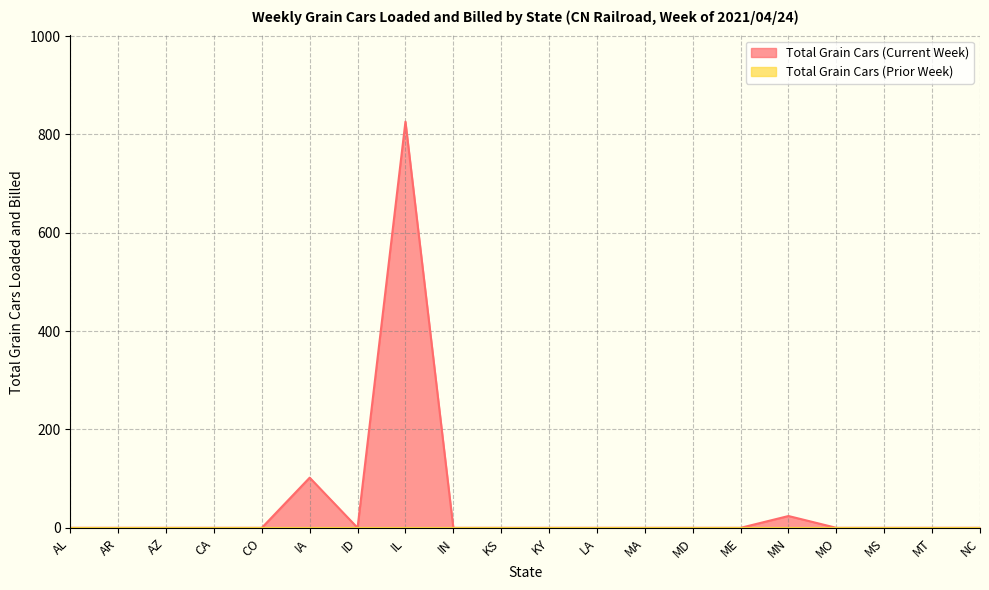

Rank the categories by value from highest to lowest.

IL, IA, MN, AL, AR, AZ, CA, CO, ID, IN, KS, KY, LA, MA, MD, ME, MO, MS, MT, NC